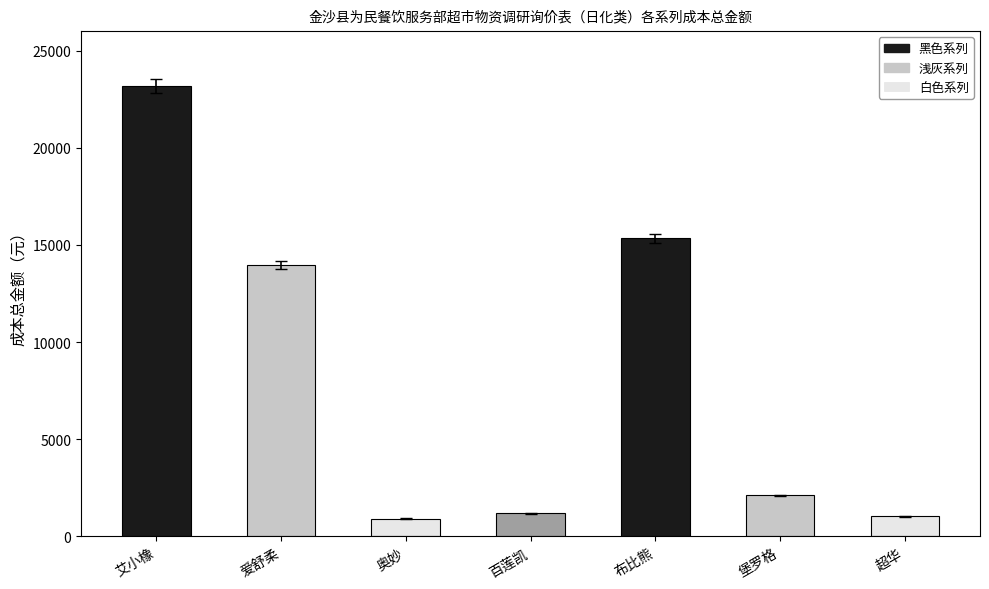

What is the maximum value shown in the chart?

23175